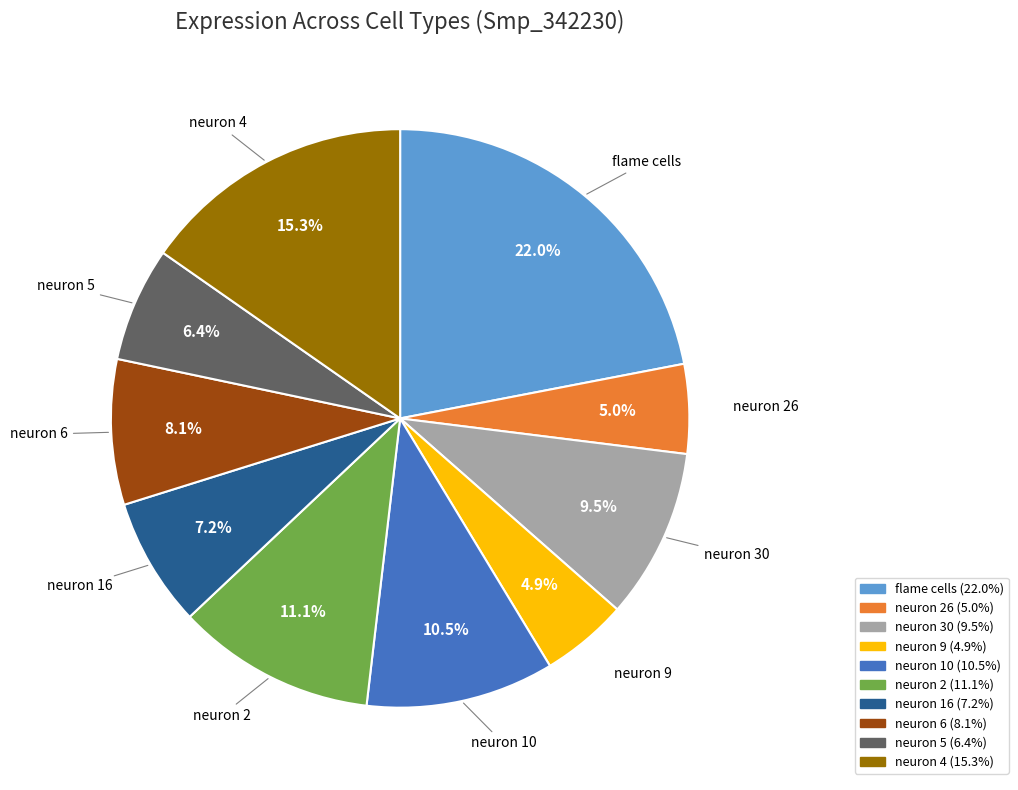

Is there any slice that represents more than half of the pie?

No